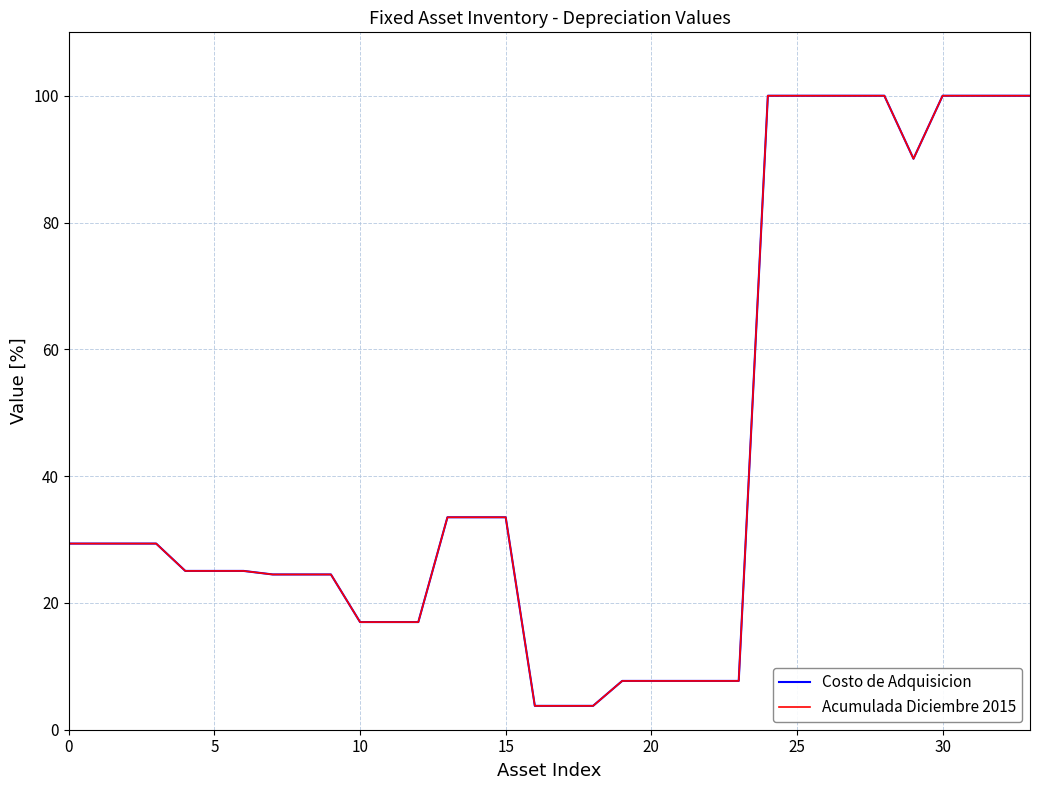

What is the greatest value displayed?

100.0